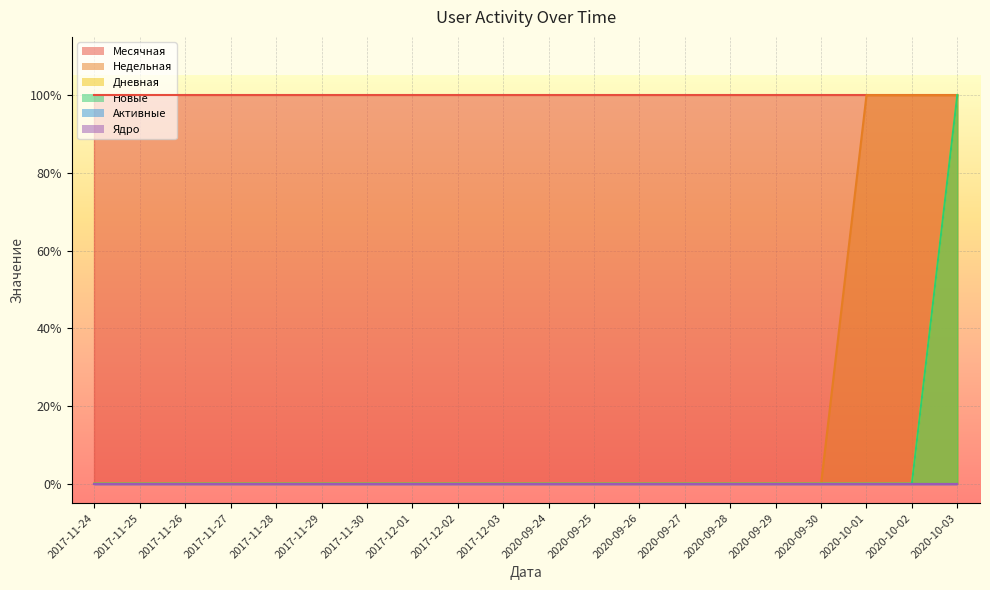

Which series changed the most between 2017-12-03 and 2020-10-02?

Недельная